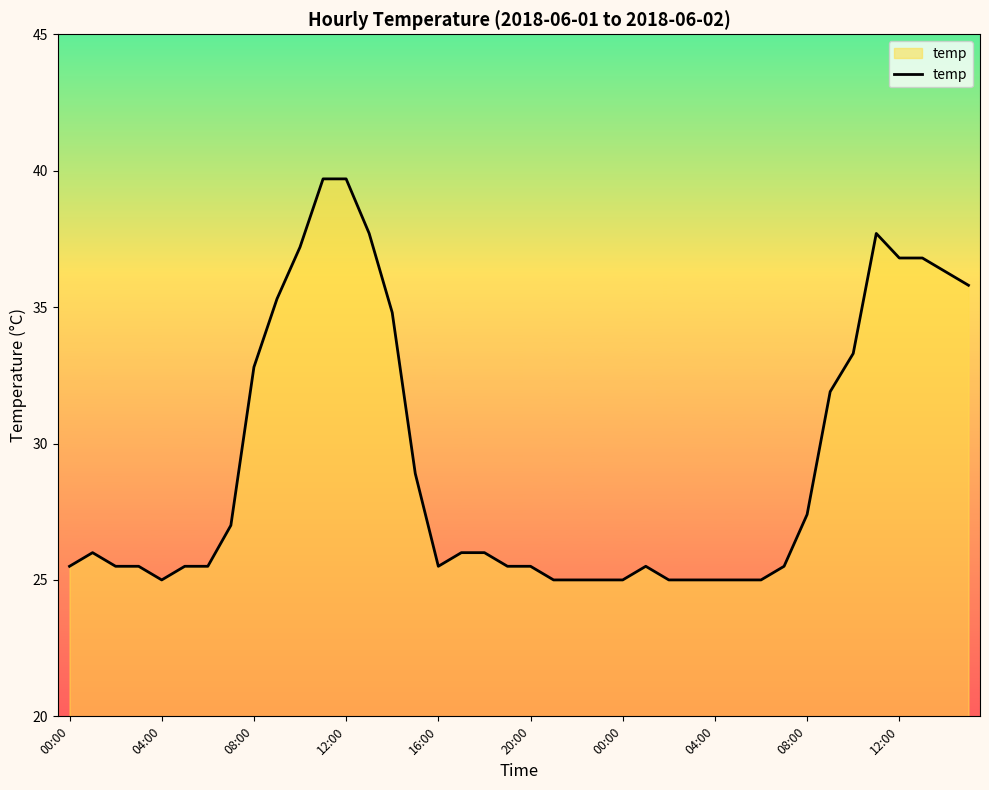

What is the difference between the maximum and minimum values?

14.7